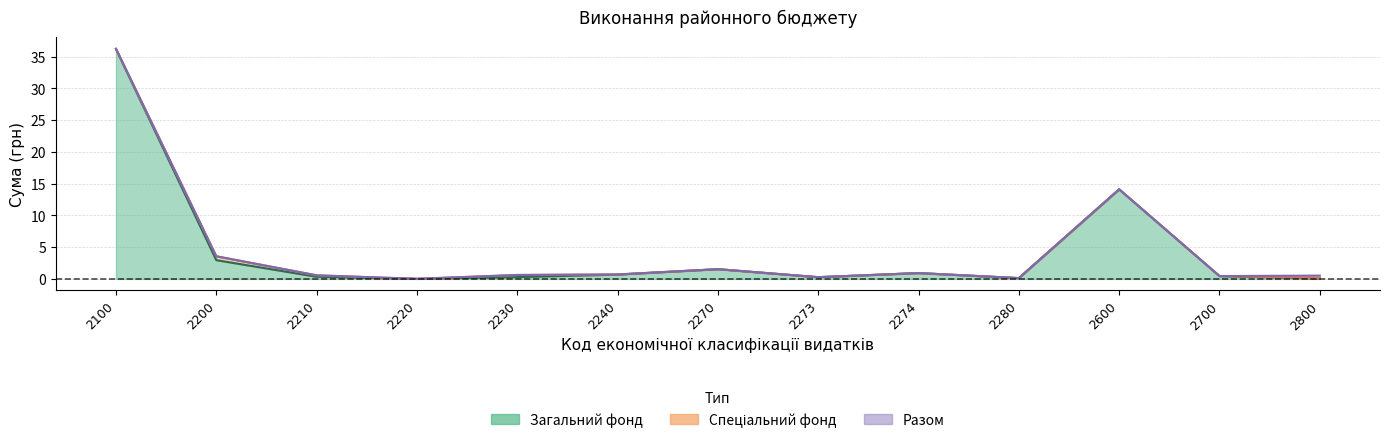

What is the difference between the maximum and second lowest values in the Разом series?

36.1